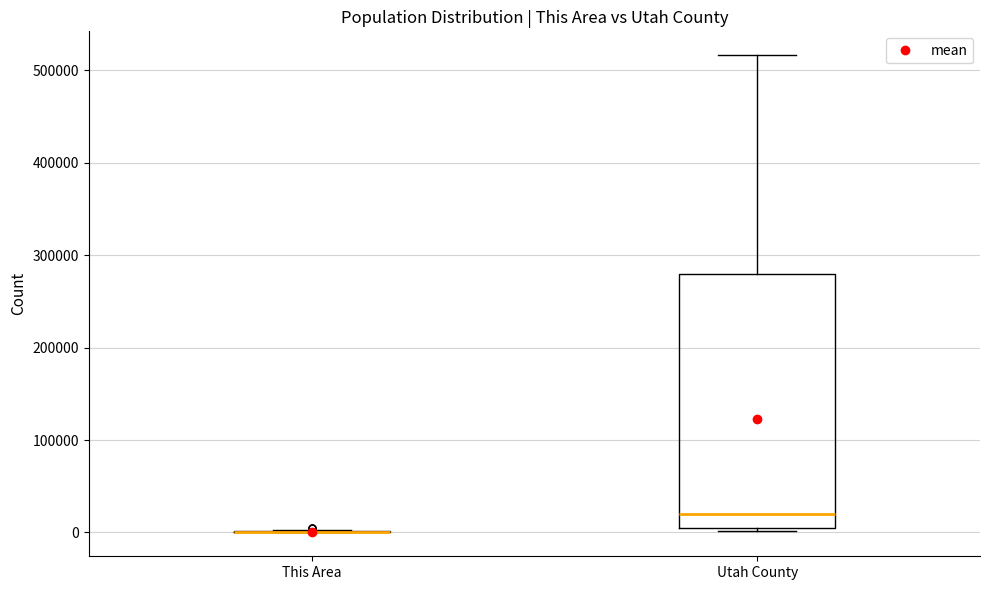

Comparing the boxes themselves (not the whiskers), which one is the tallest?

Utah County